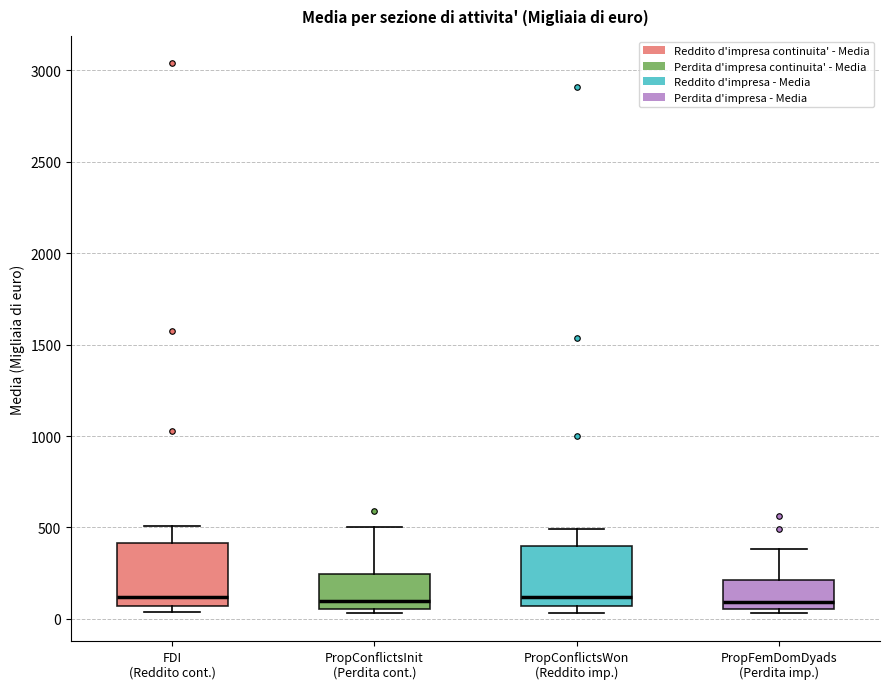

Reading left to right, read every box against the y-axis: the position of its median line, the range the box covers, and the ends of its whiskers. The values are not printed on the chart, so give them approximately, as read against the axis.

FDI (Reddito cont.): median 100, box 50 to 400, whiskers 50 (just below the box's lower edge) to 500
PropConflictsInit (Perdita cont.): median 100, box 50 to 250, whiskers 50 (just below the box's lower edge) to 500
PropConflictsWon (Reddito imp.): median 100, box 50 to 400, whiskers 50 (just below the box's lower edge) to 500
PropFemDomDyads (Perdita imp.): median 100, box 50 to 200, whiskers 50 (just below the box's lower edge) to 400